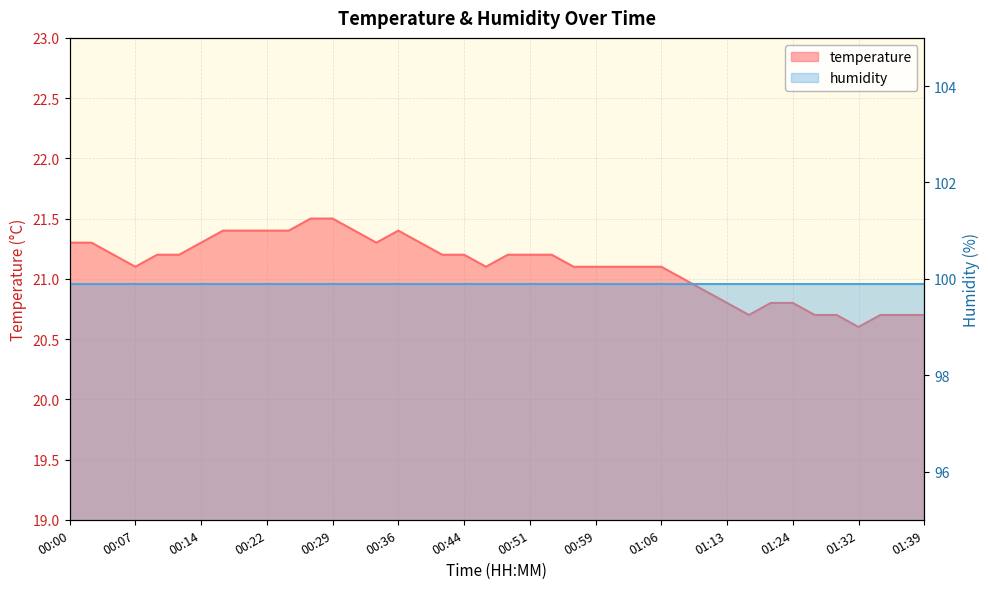

Rank the categories by value from highest to lowest.

00:27, 00:29, 00:17, 00:19, 00:22, 00:24, 00:32, 00:36, 00:00, 00:02, 00:14, 00:34, 00:39, 00:05, 00:09, 00:12, 00:41, 00:44, 00:49, 00:51, 00:54, 00:07, 00:46, 00:56, 00:59, 01:01, 01:04, 01:06, 01:08, 01:11, 01:13, 01:18, 01:24, 01:16, 01:27, 01:29, 01:34, 01:37, 01:39, 01:32